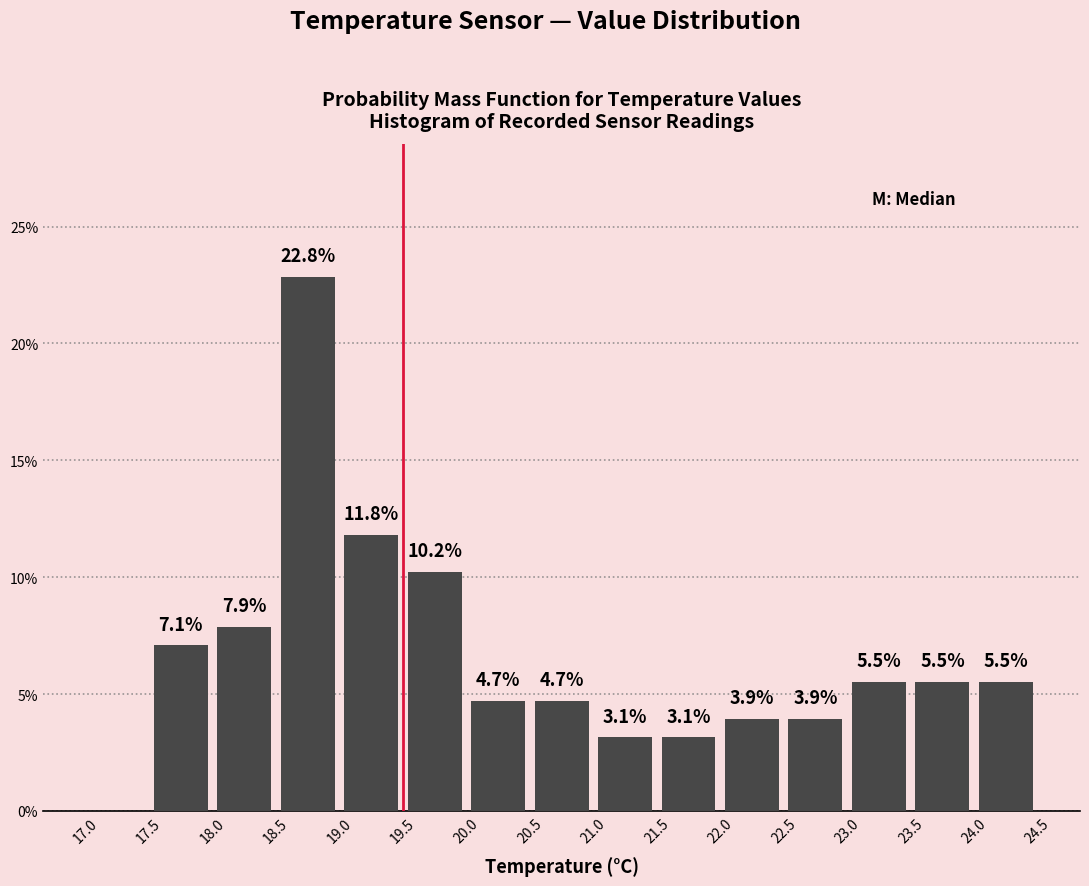

Over which range of the x-axis is the bar tallest?

18.5 to 19.0